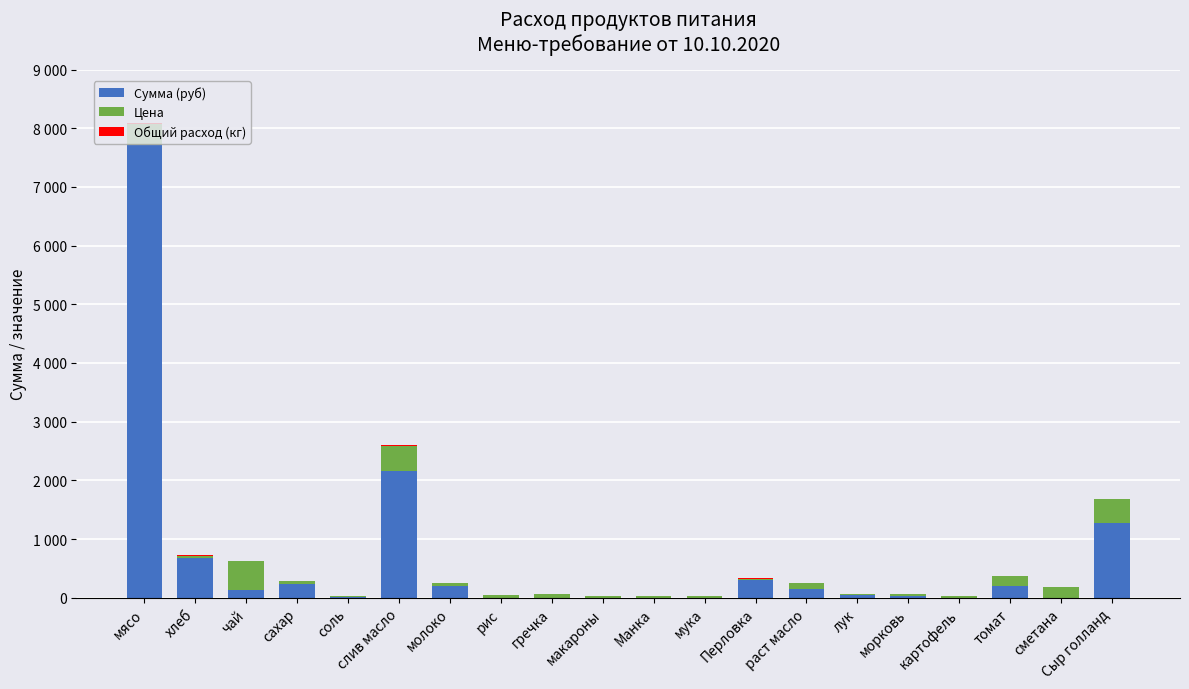

Are the bars horizontal?

No